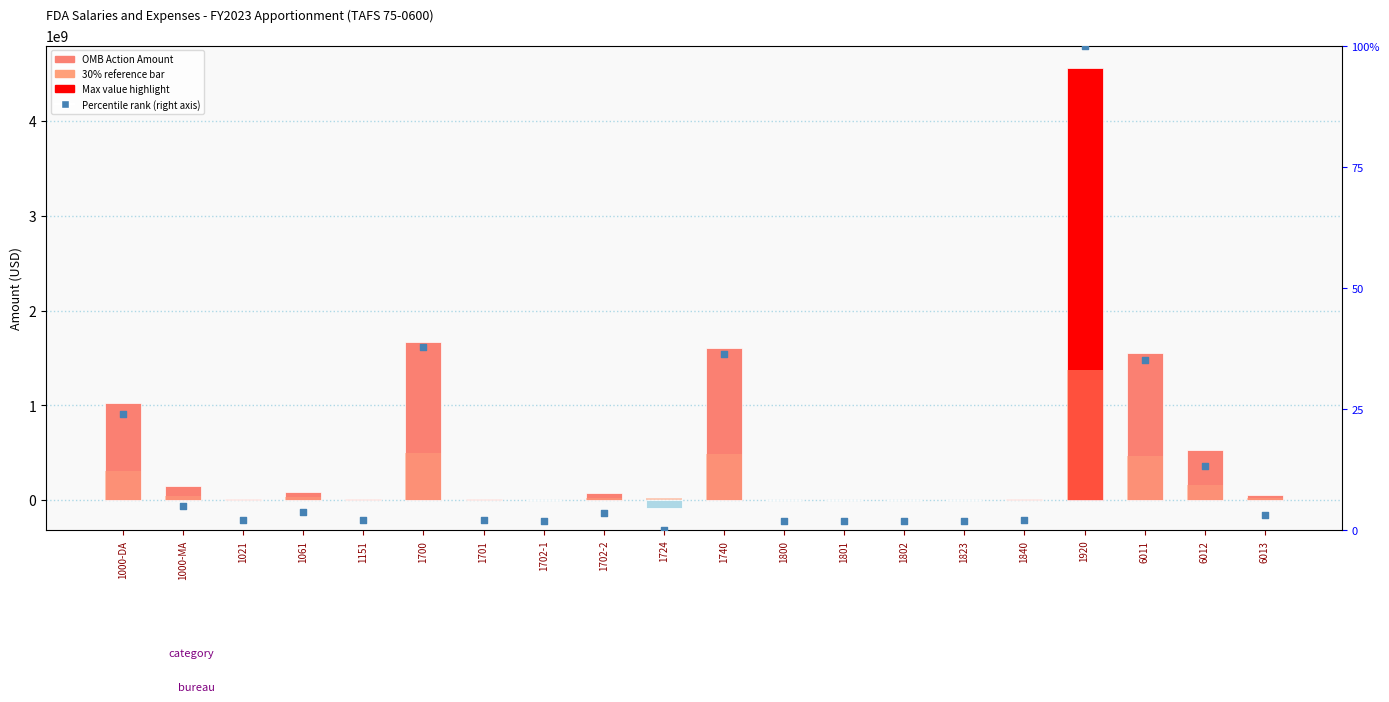

Is the value of 30% reference bar at 1702-2 greater than the value of OMB Action Amount at 6011?

No